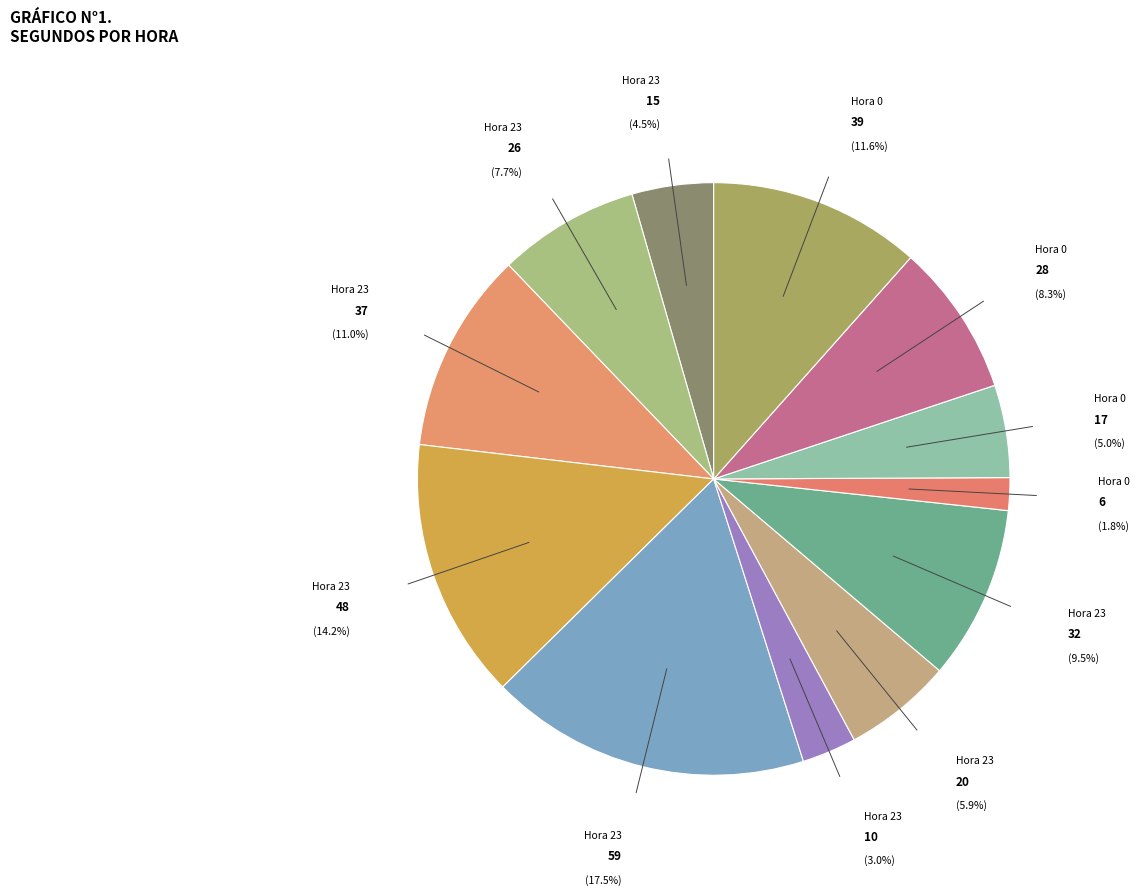

Which category has the biggest portion of the pie?

Hour 23 (second=59)